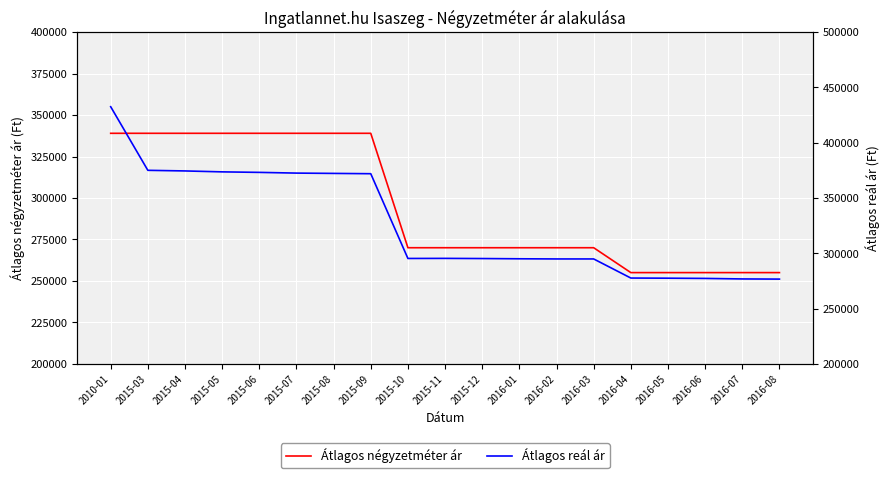

True or false: Átlagos reál ár and Átlagos négyzetméter ár intersect in this chart.

False